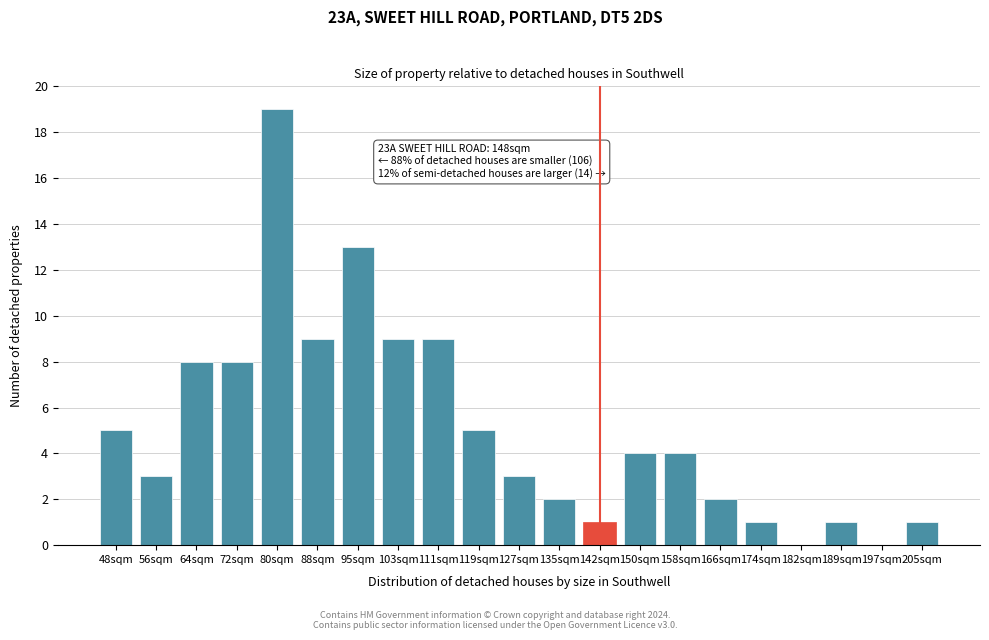

Reading left to right, transcribe all the data shown in this chart.

48sqm=5	56sqm=3	64sqm=8	72sqm=8	80sqm=19	88sqm=9	95sqm=13	103sqm=9	111sqm=9	119sqm=5	127sqm=3	135sqm=2	142sqm=1	150sqm=4	158sqm=4	166sqm=2	174sqm=1	182sqm=0	189sqm=1	197sqm=0	205sqm=1